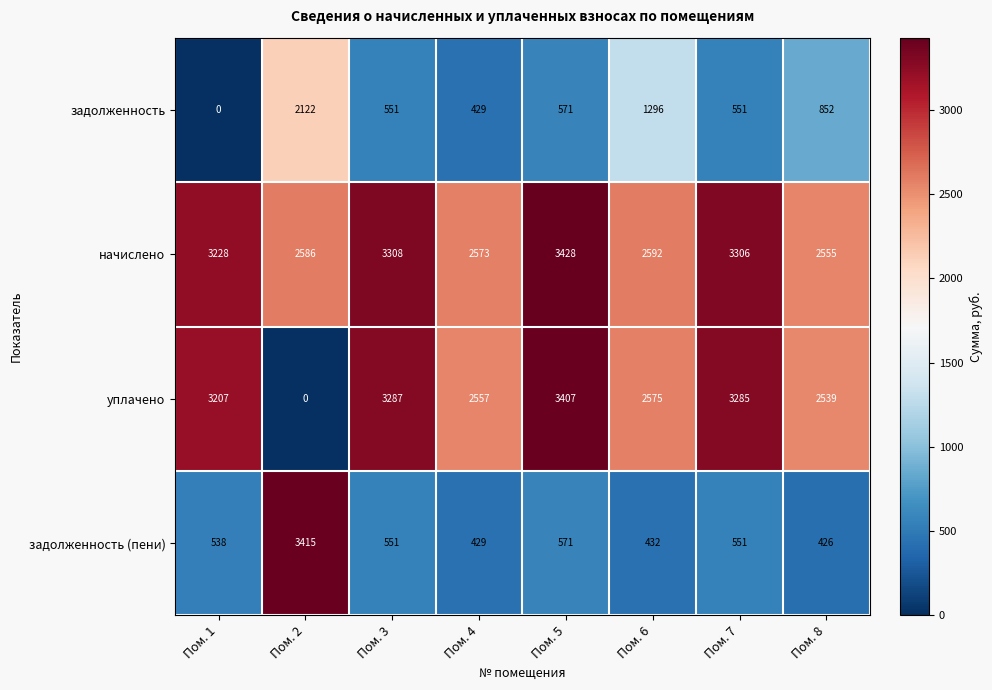

Is it true that уплачено equals 1386 at Пом. 7?

False